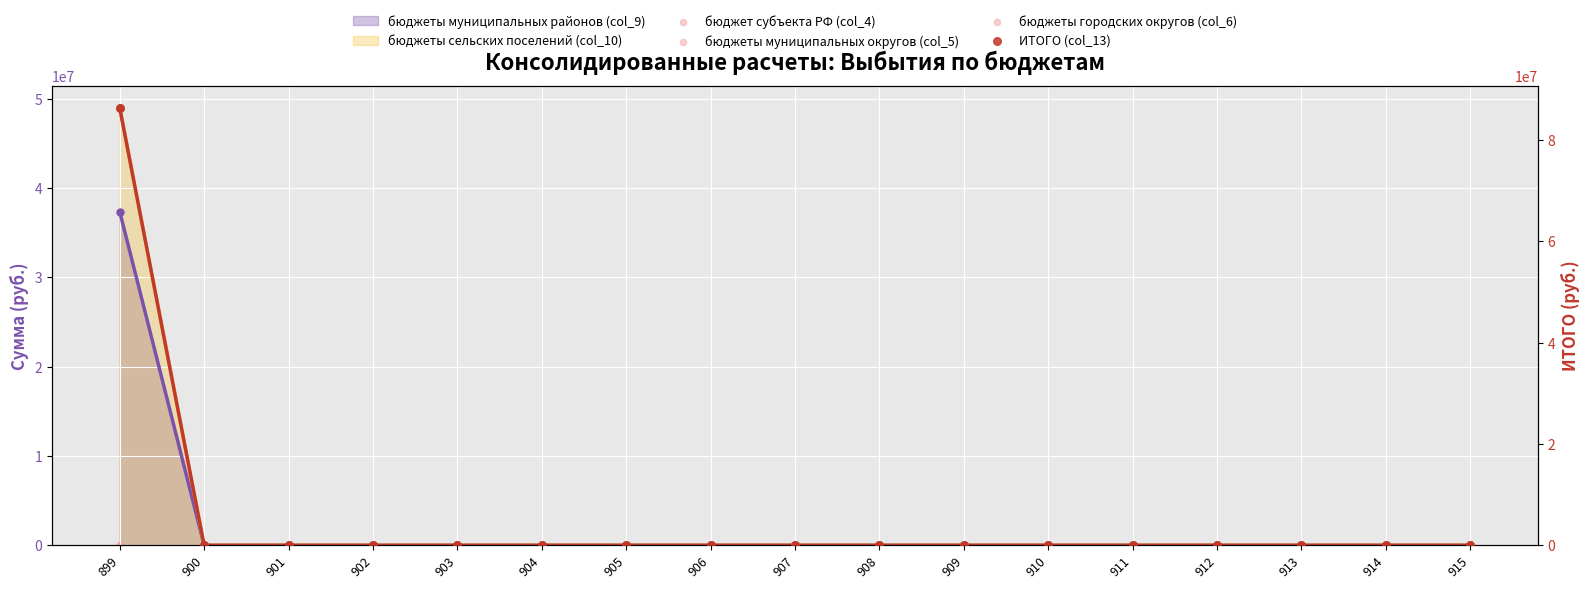

Which series has the largest total across all categories?

ИТОГО (col_13)